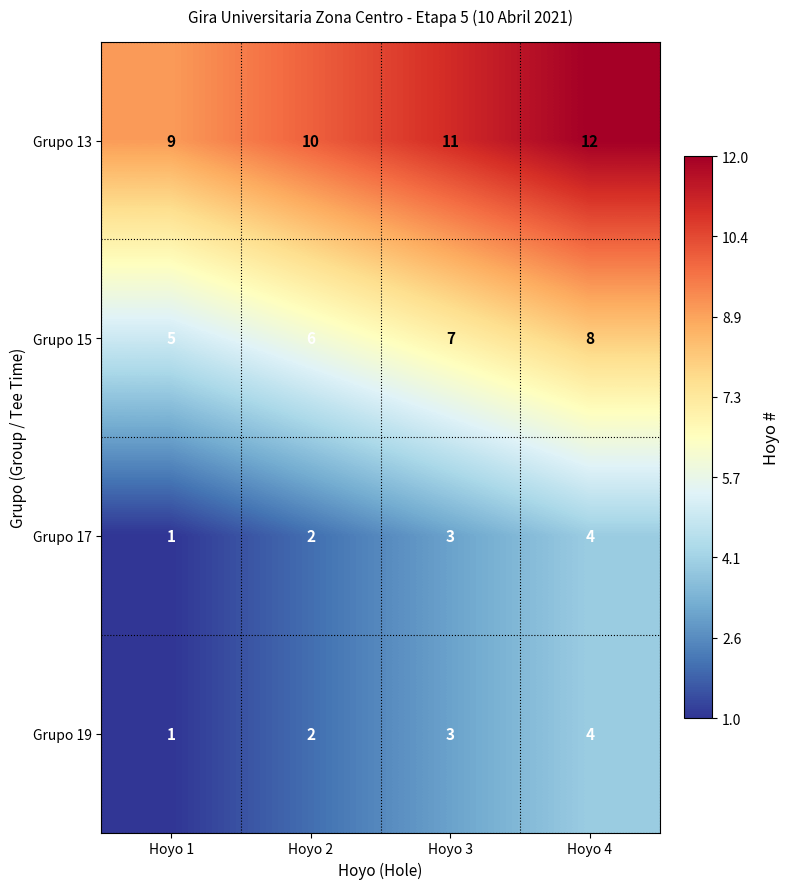

What is the highest value of the Grupo 17 series?

4